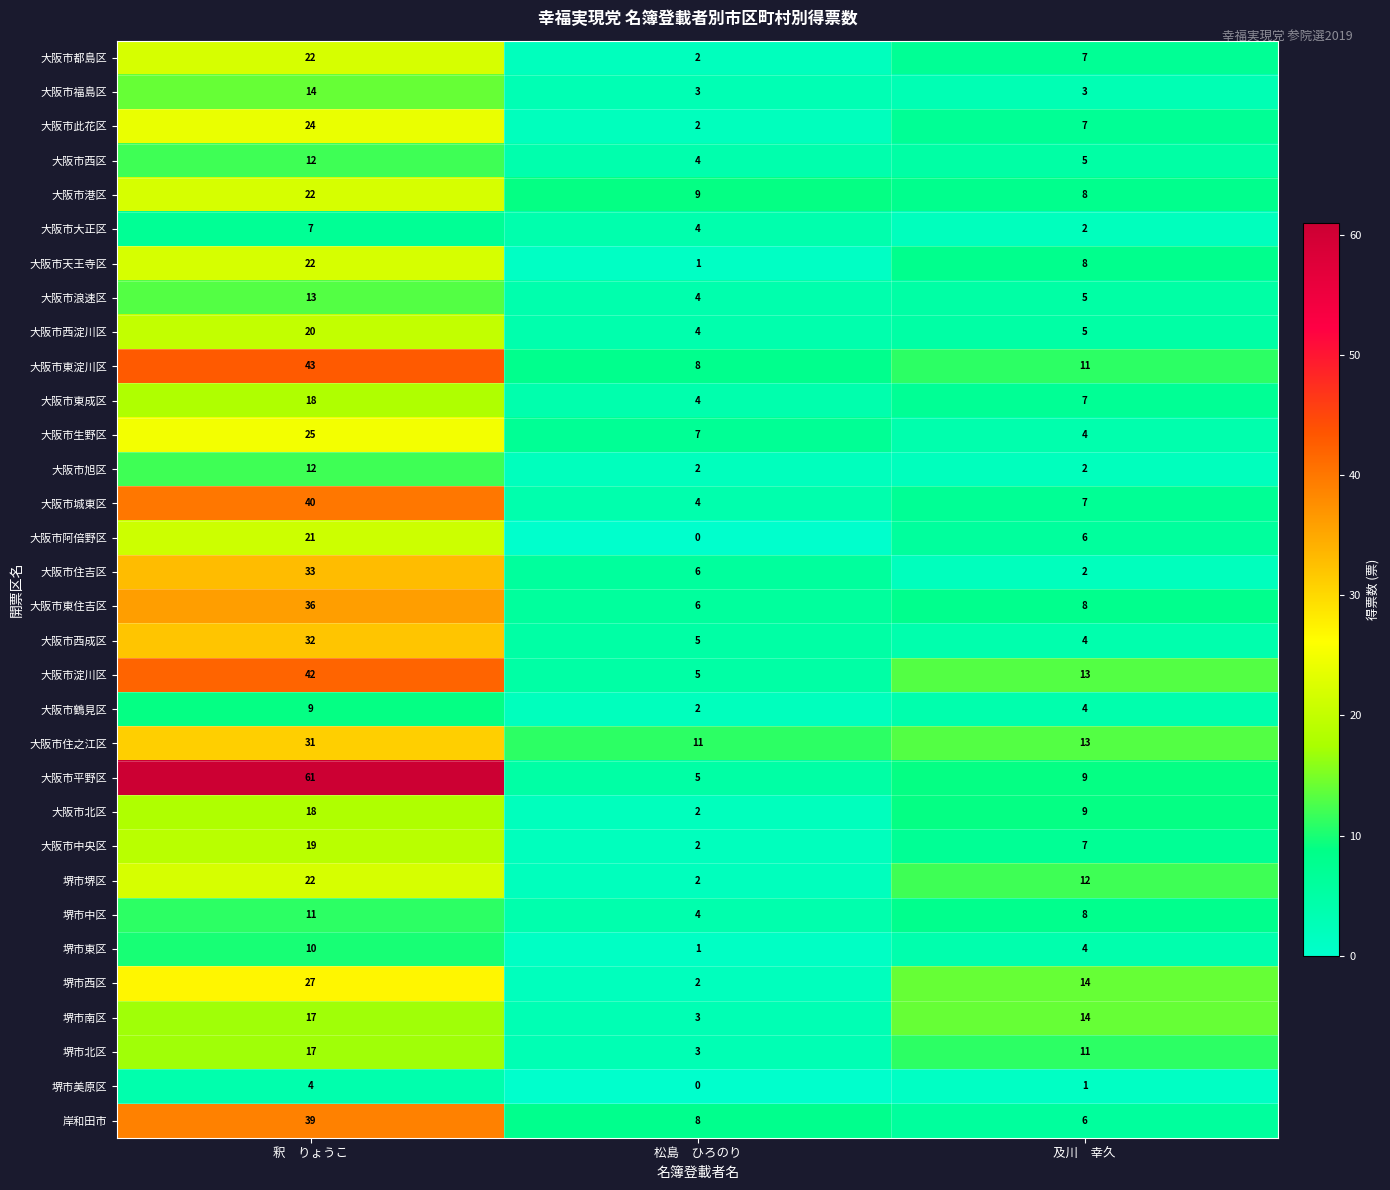

What is the spread (max minus min) of values at 釈　りょうこ?

57